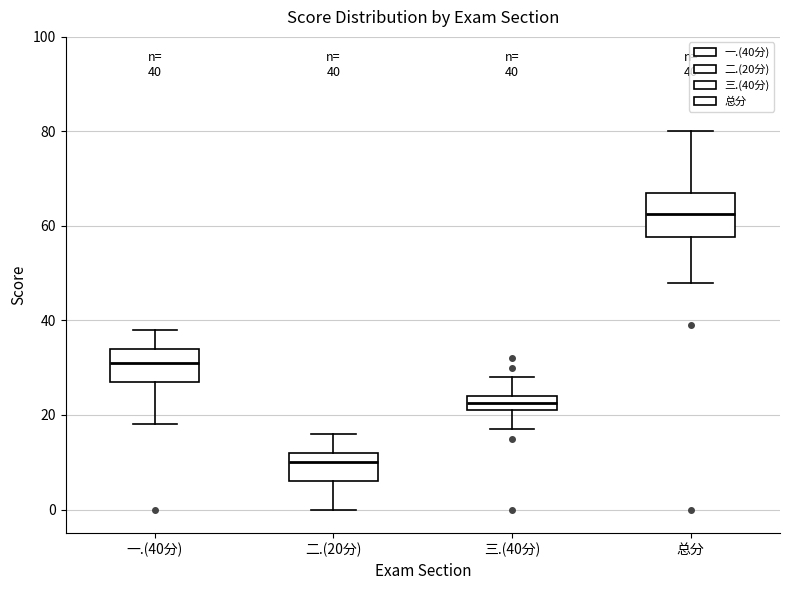

Which box is the tallest, from its lower edge to its upper edge?

总分